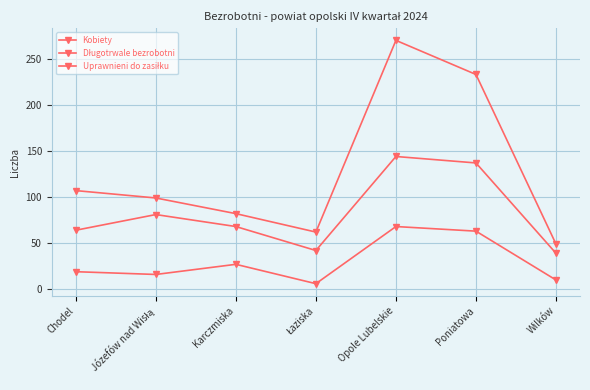

True or false: Uprawnieni do zasiłku and Długotrwale bezrobotni intersect in this chart.

False